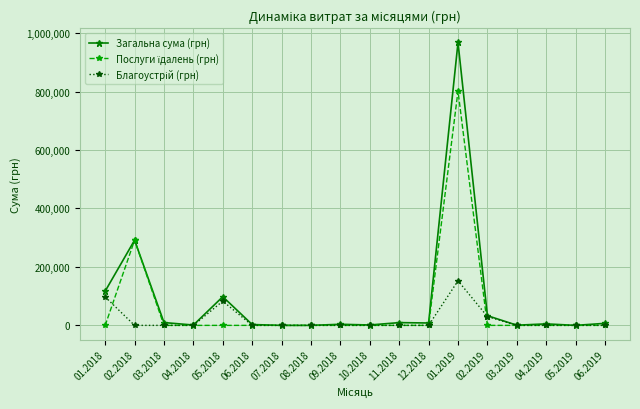

True or false: Загальна сума (грн) has more than 2 points higher than both neighbors.

True